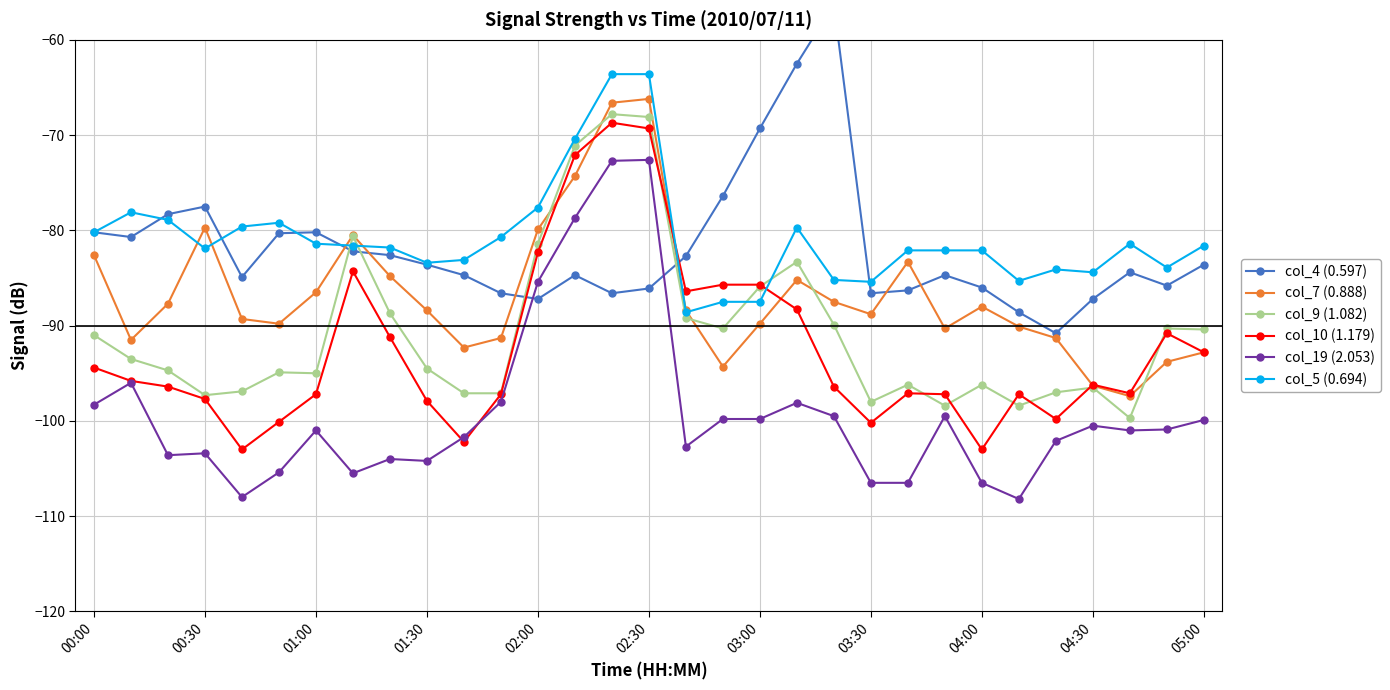

Does the chart have visible grid lines?

Yes